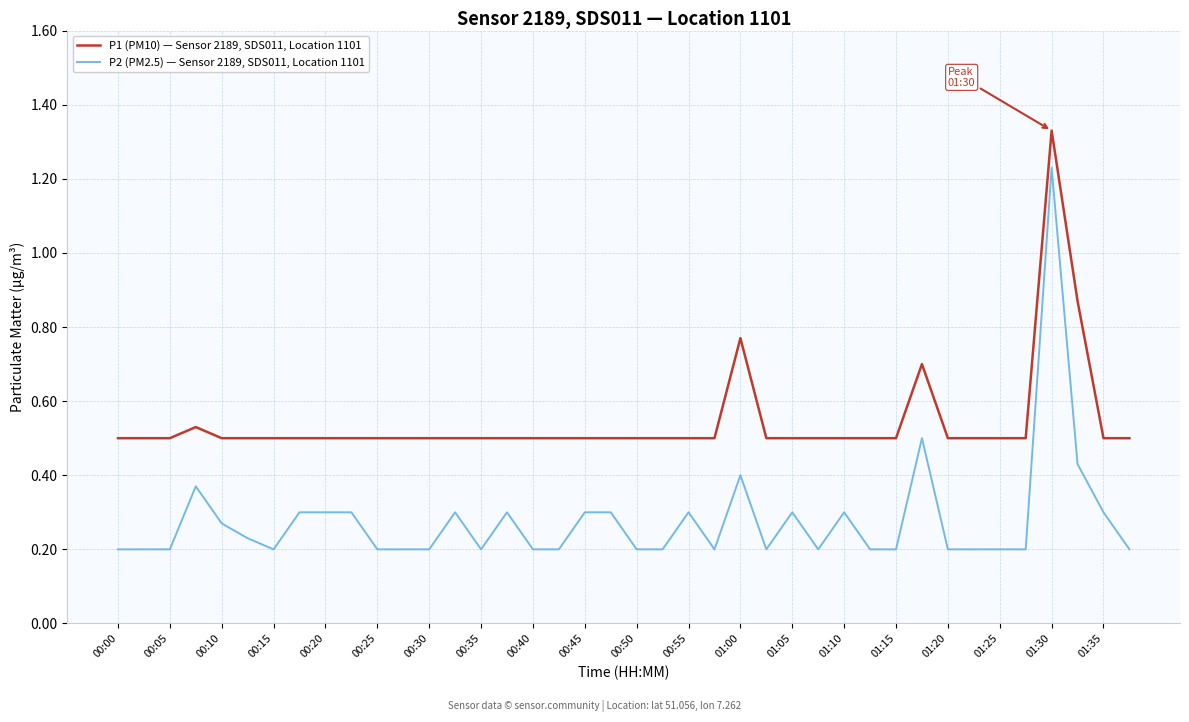

Which series has the widest spread of values?

P2 (PM2.5) — Sensor 2189, SDS011, Location 1101